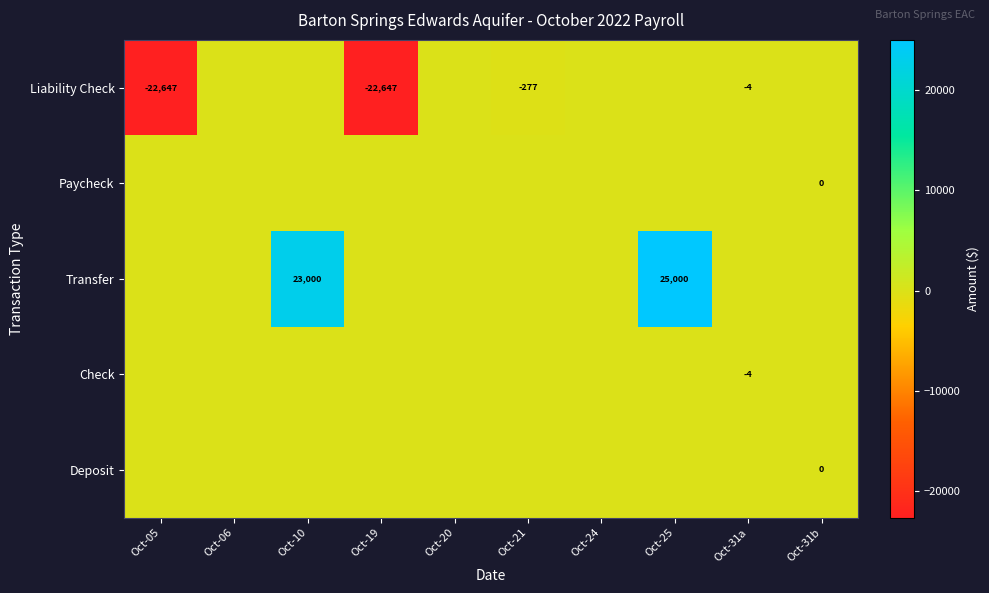

What is the sum of the Liability Check values at Oct-21 and Oct-05?

-22924